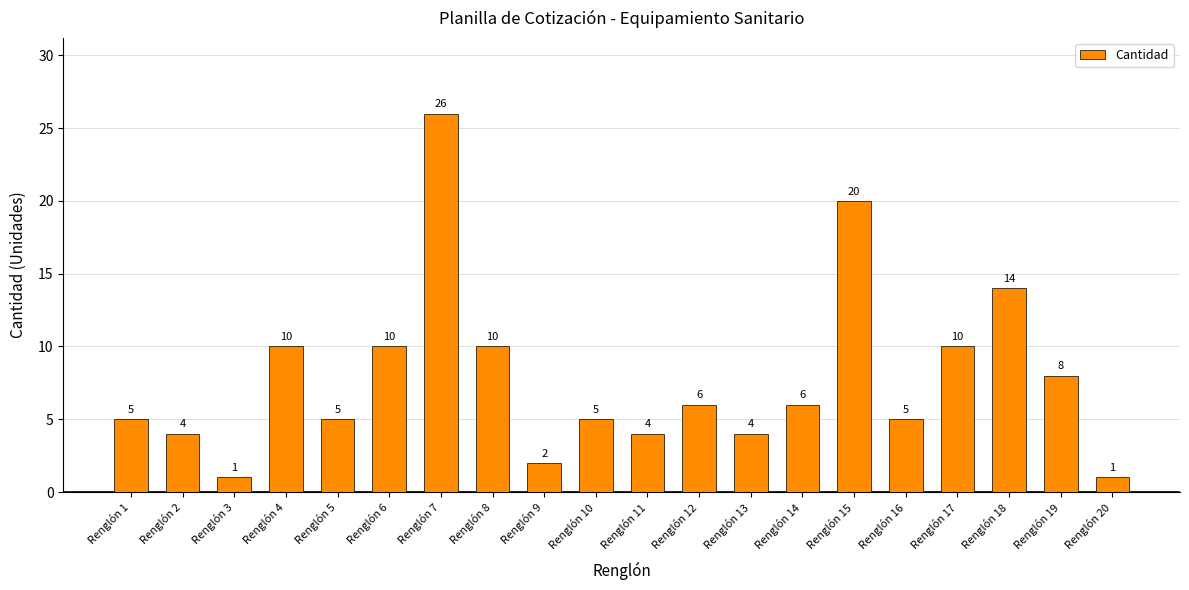

At which category does the chart reach its peak across all series?

Renglón 7